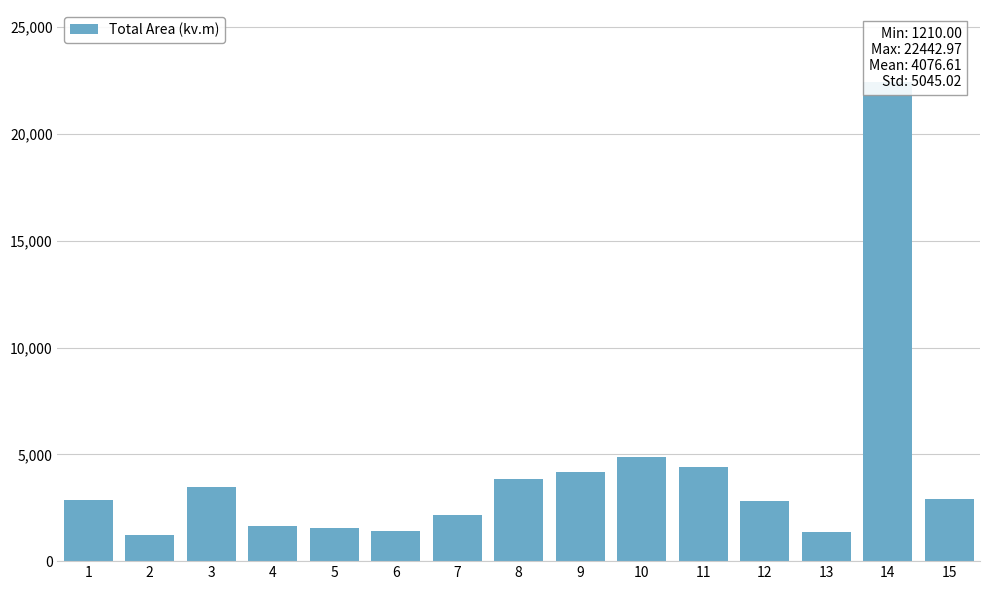

What is the difference between the maximum and second lowest values?

21078.8